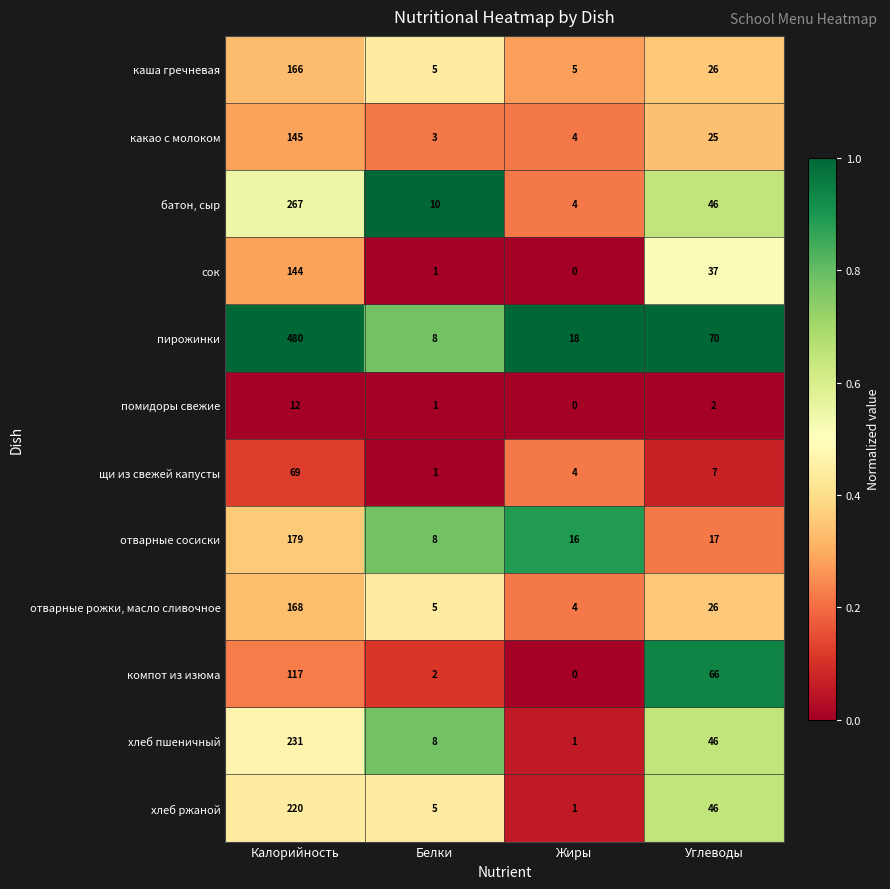

Count the number of data series in this chart.

12